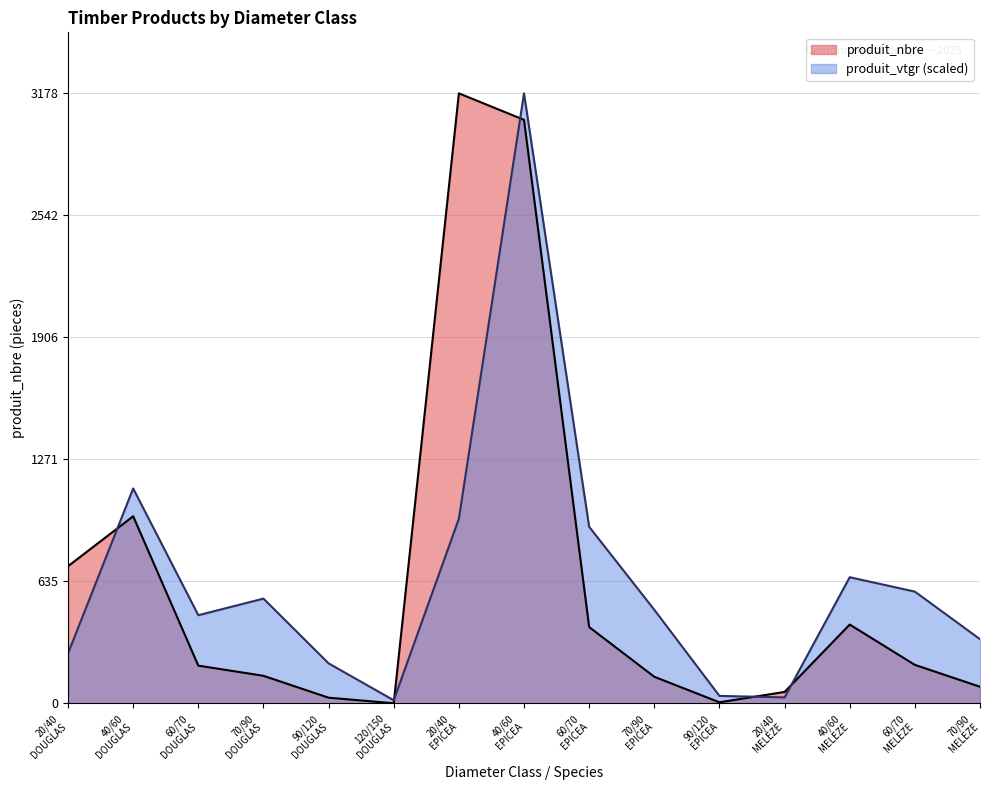

List the series in order of their overall mean, lowest first.

produit_nbre, produit_vtgr